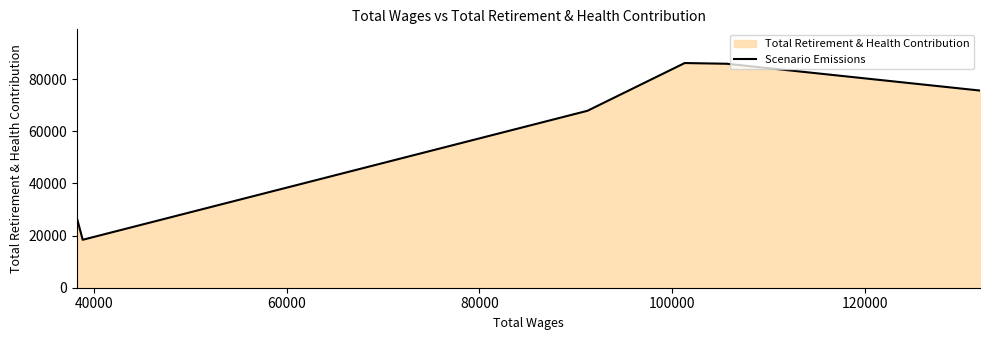

What is the maximum value shown in the chart?

86190